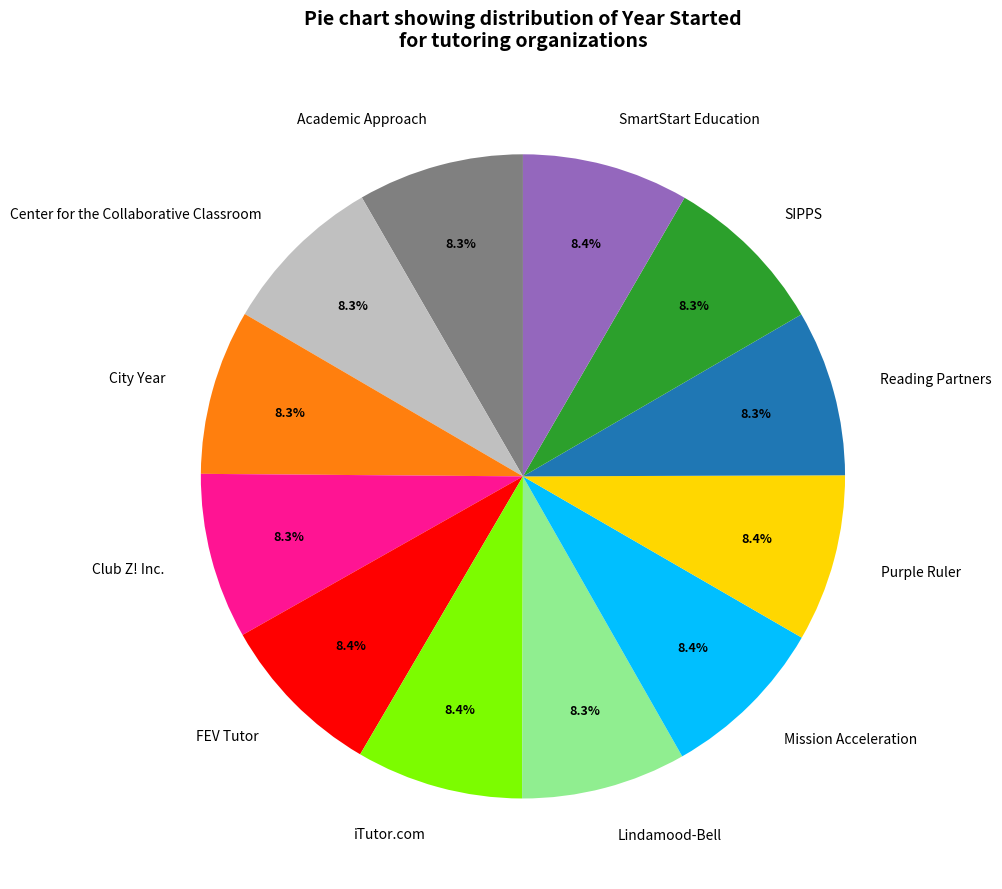

What is the ratio of the value at SmartStart Education to the value at Reading Partners?

1.0